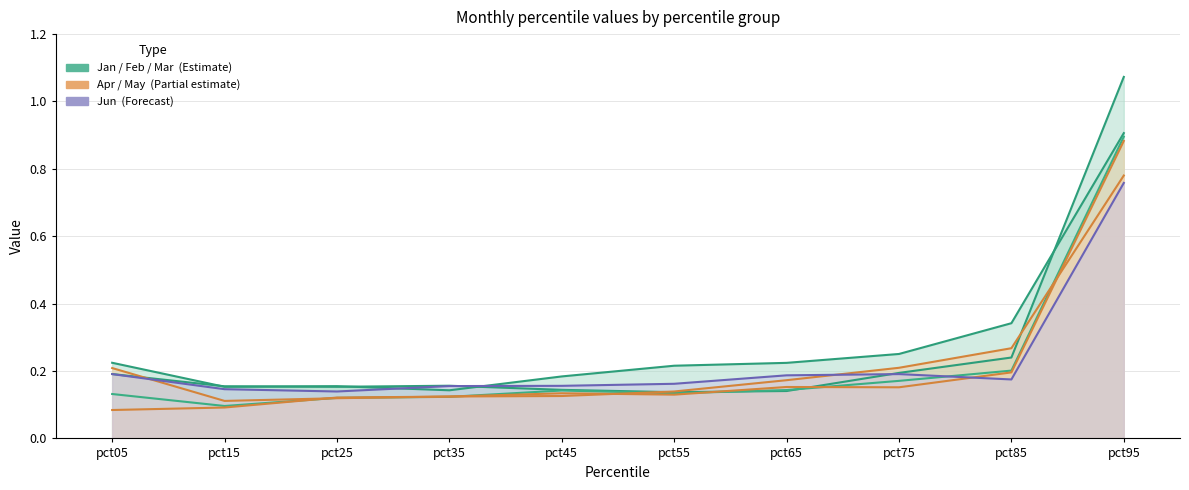

What is the sum of the Mar values at pct75 and pct65?

0.3